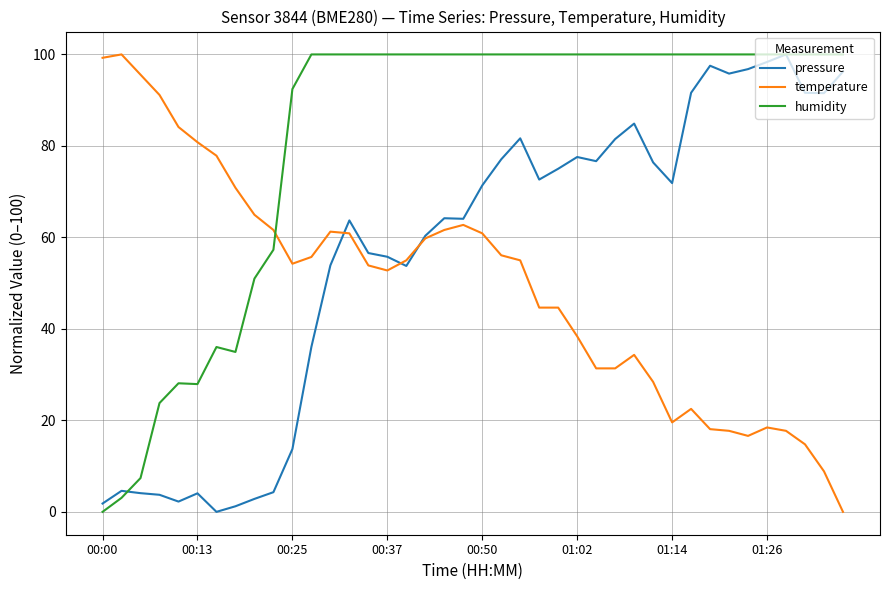

Rank the series by their average value, from lowest to highest.

temperature, pressure, humidity